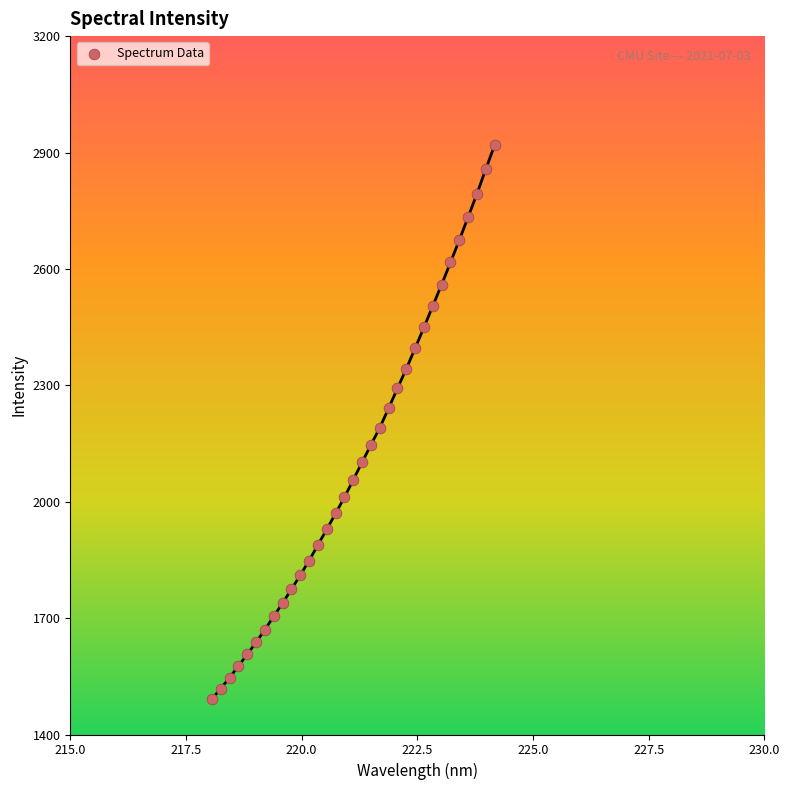

What is the range of Y values (max minus min)?

1427.5